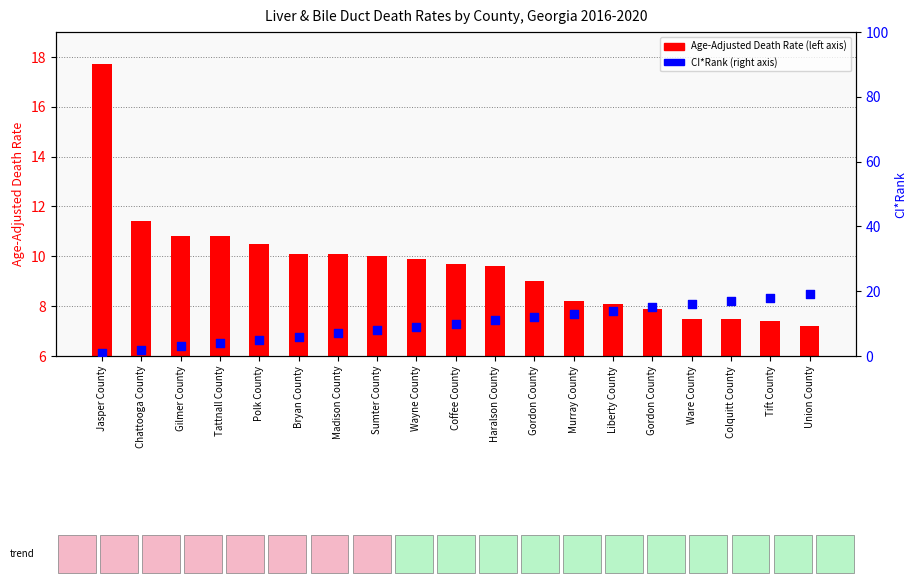

Is the value of CI*Rank at Wayne County greater than the value of Age-Adjusted Death Rate at Sumter County?

No